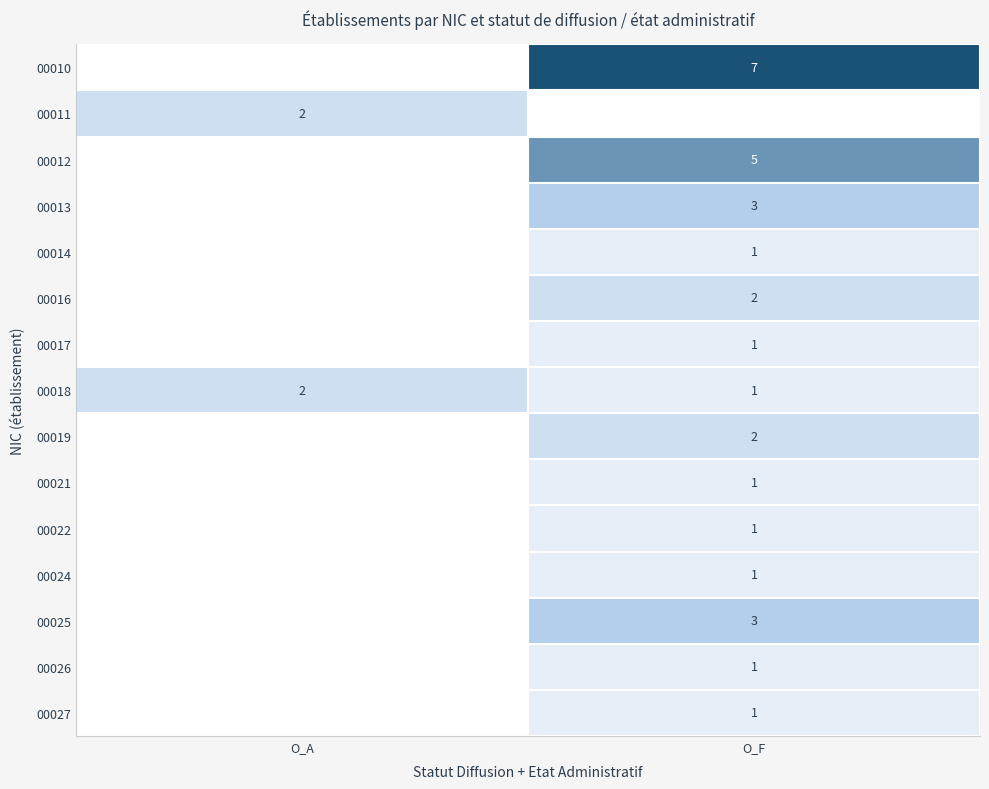

The 00018 series shows 2 at O_A. True or false?

True